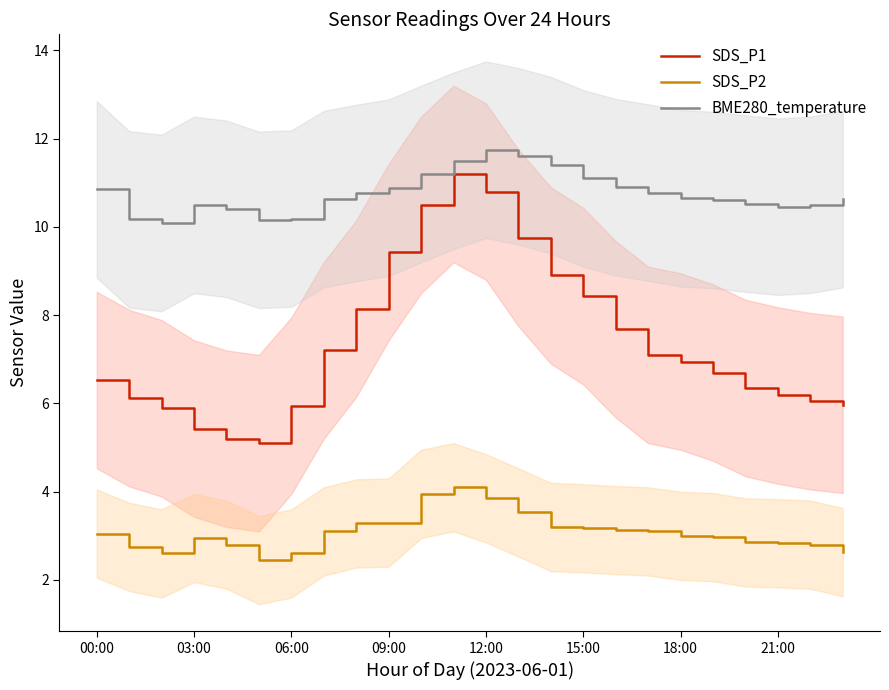

What is the lowest value of the BME280_temperature series?

10.1